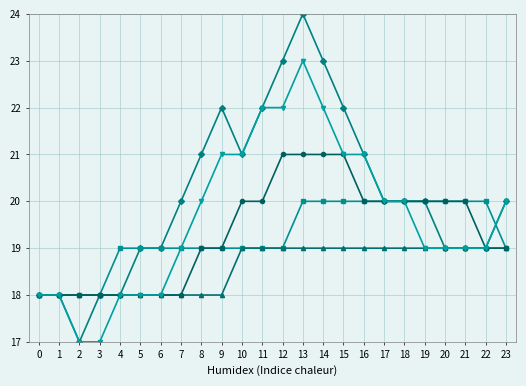

At which category is the sum across all series the highest?

13